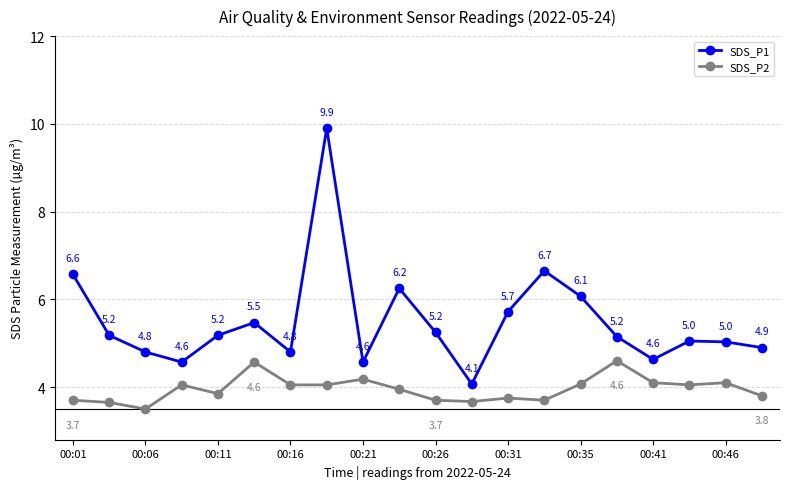

What is the greatest value displayed?

9.9